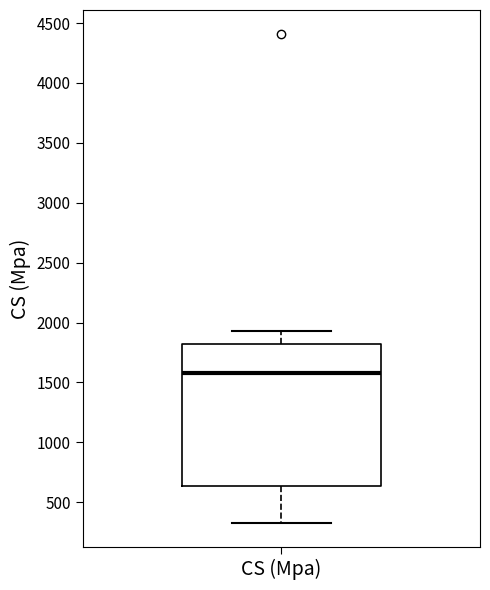

Read this box plot against the y-axis: the position of the median line, the range covered by the box, and the ends of both whiskers. The values are not printed on the chart, so give them approximately, as read against the axis.

median 1600, box 650 to 1850, whiskers 350 to 1950